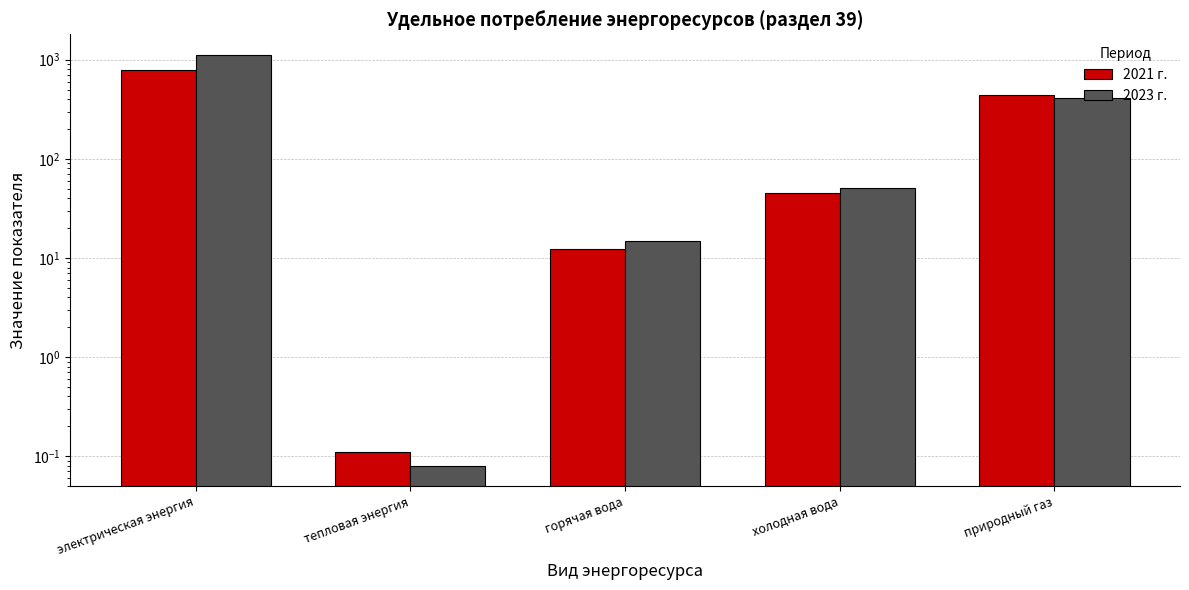

What is the label of the 3rd bar from the left?

горячая вода